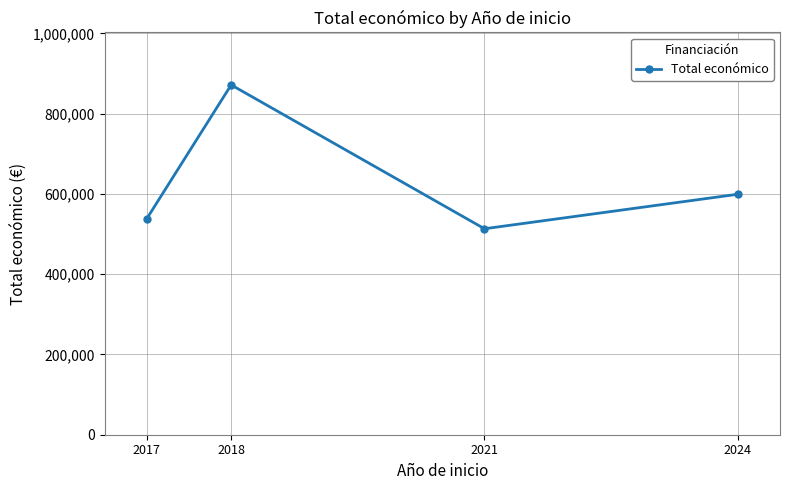

How many data points does each series have?

4